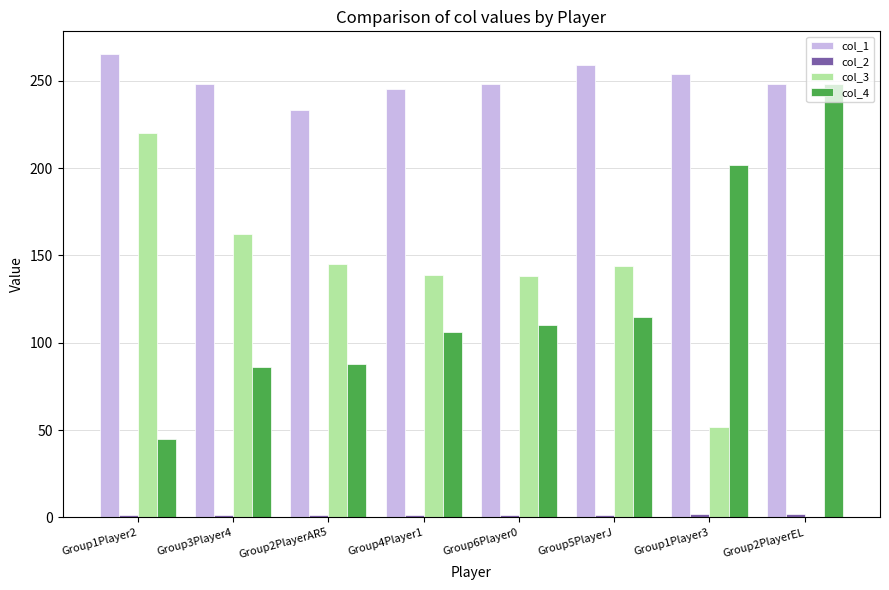

Which series has the largest total across all categories?

col_1